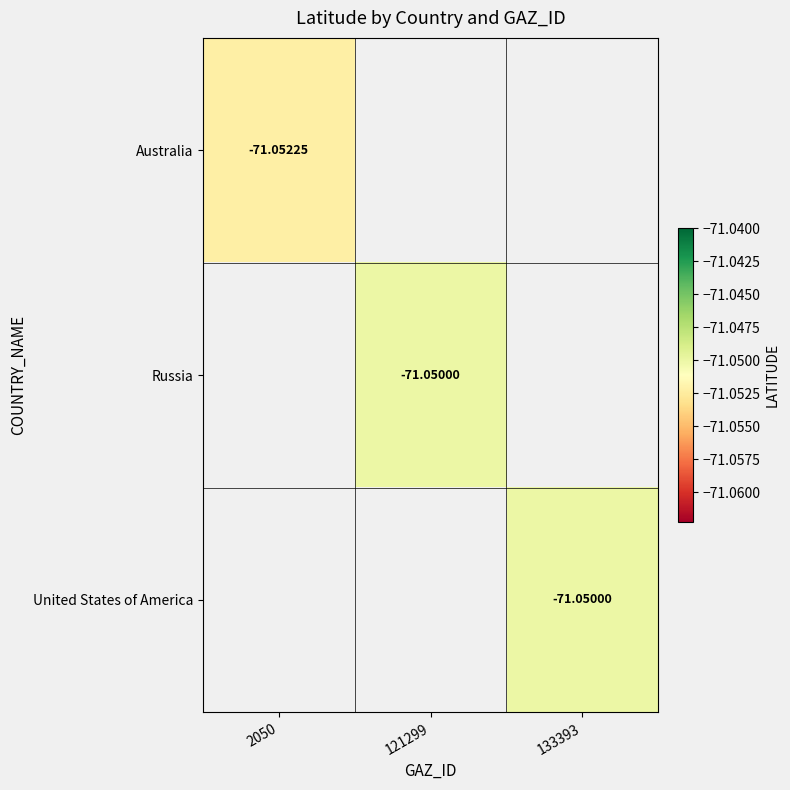

Rank the categories by Russia value from lowest to highest.

2050, 121299, 133393